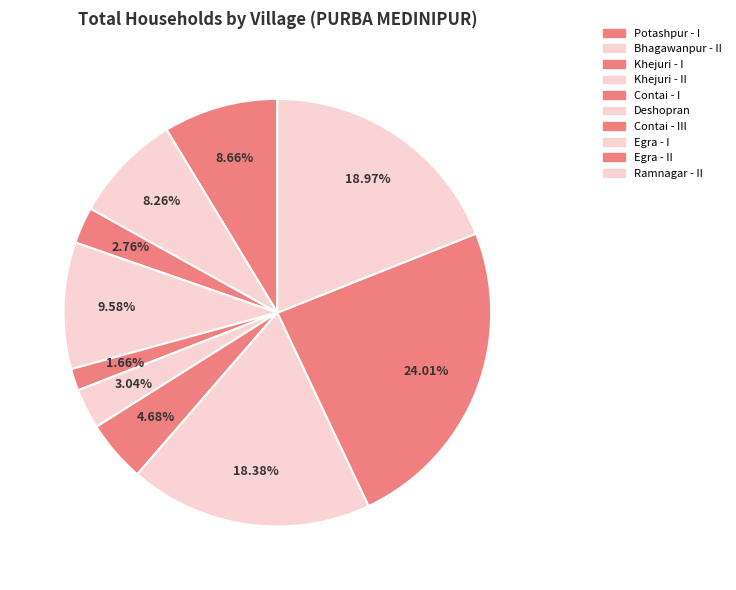

Count the number of slices in the pie.

10